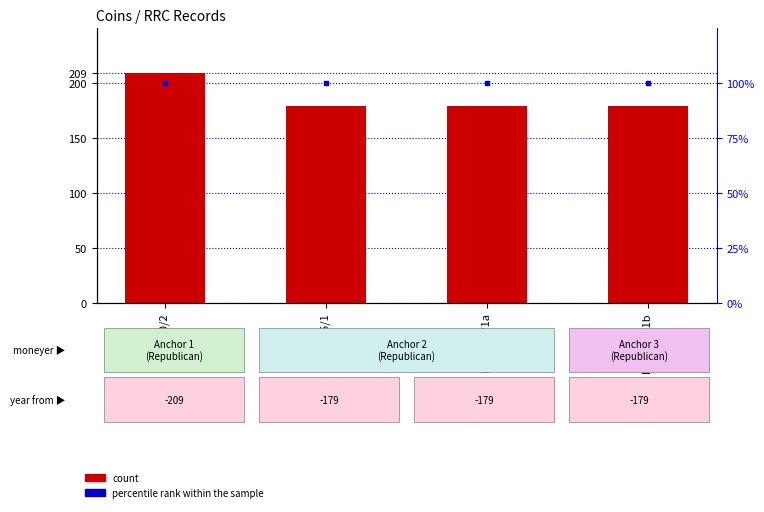

Which series has the largest total across all categories?

count